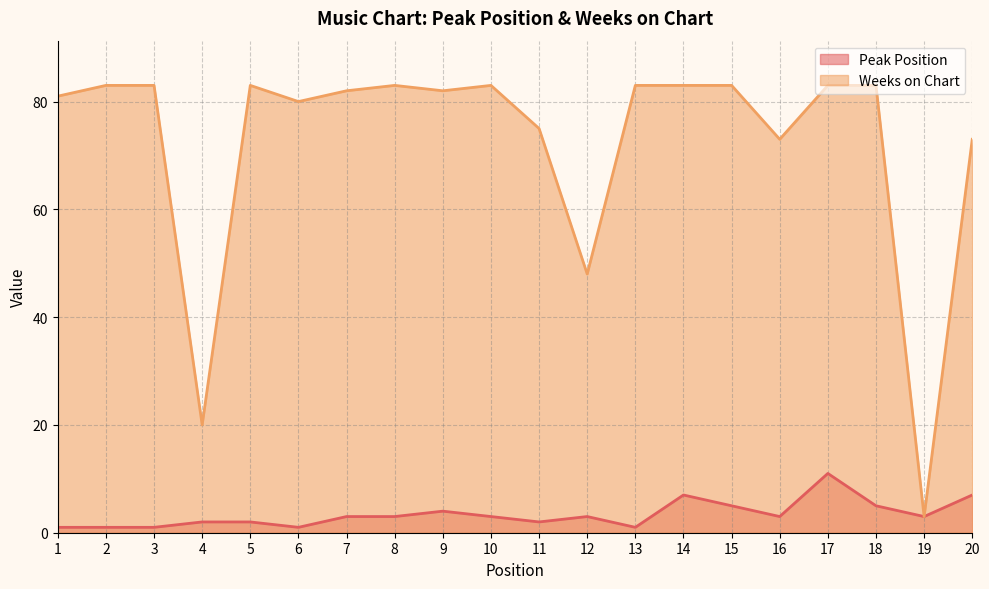

Which series has the largest total across all categories?

Weeks on Chart